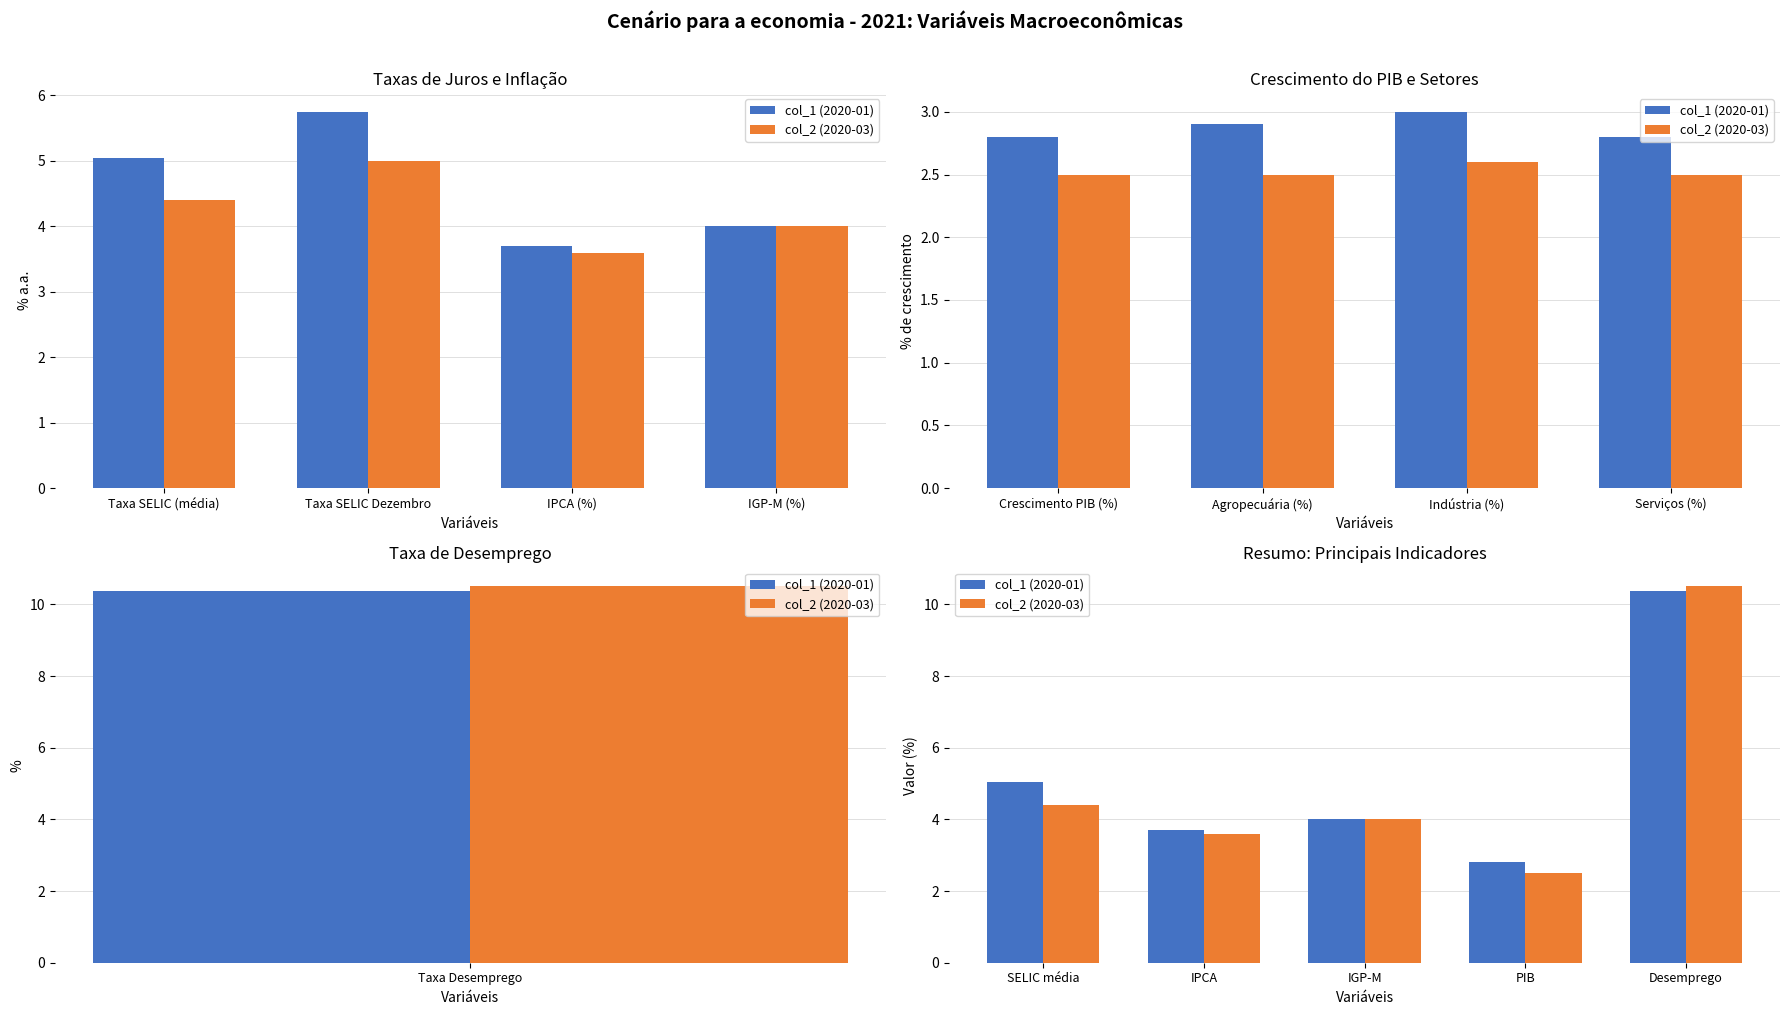

Which series has the largest range (max minus min)?

col_2 (2020-03)